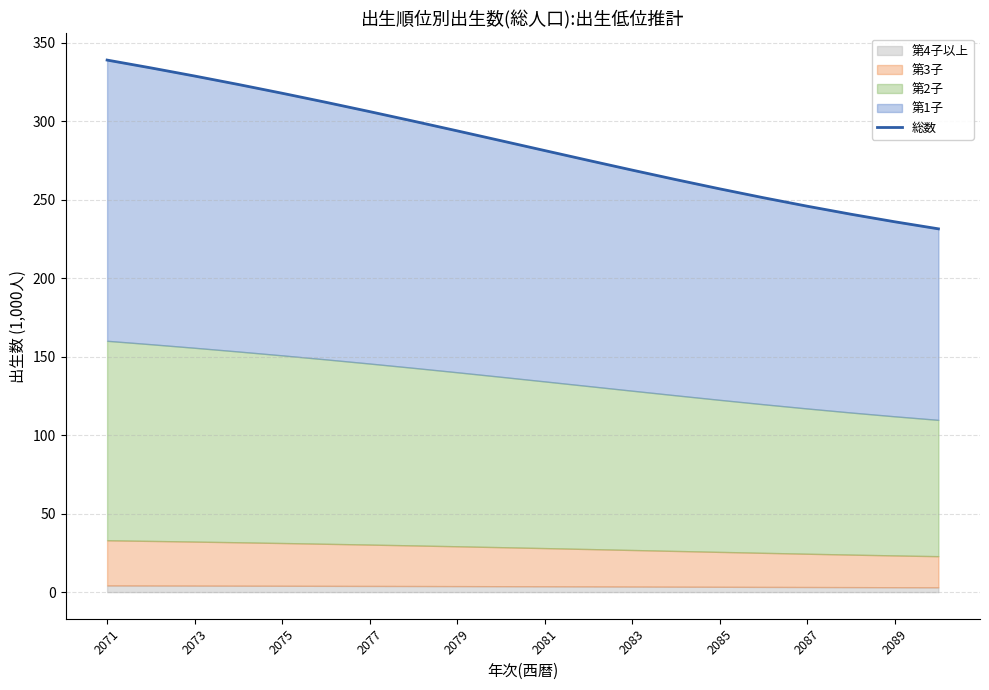

What is the highest value of the 総数 series?

339.1